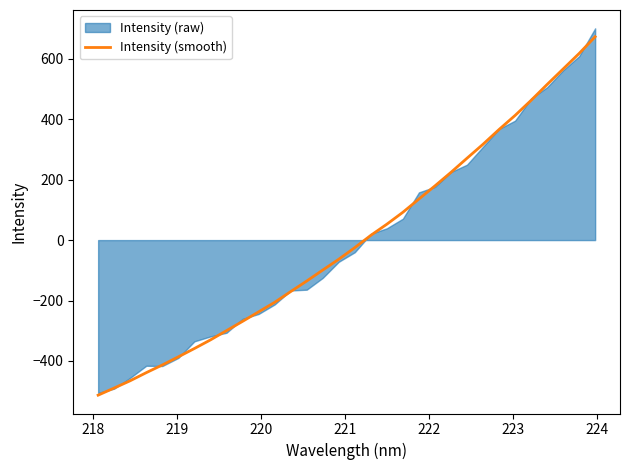

True or false: the data has more than 2 interior local peaks.

False